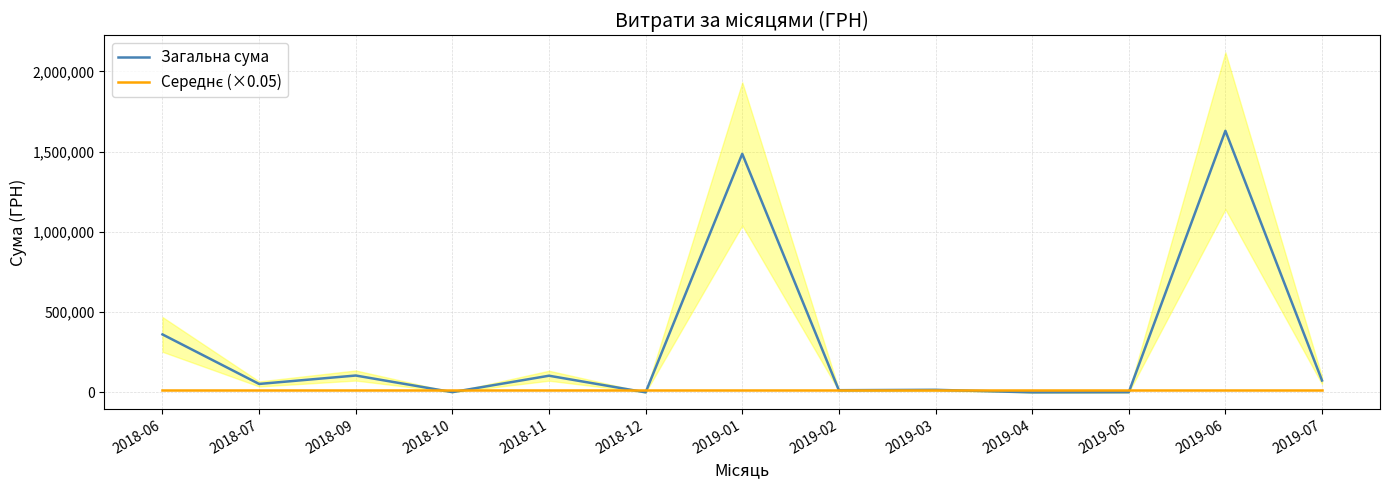

What are all the series names shown in the legend?

Загальна сума, Середнє (×0.05)